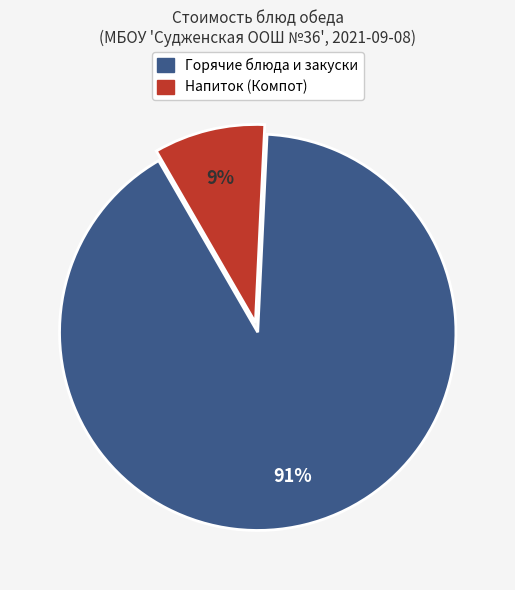

To the nearest percent, what is the average slice percentage?

50%